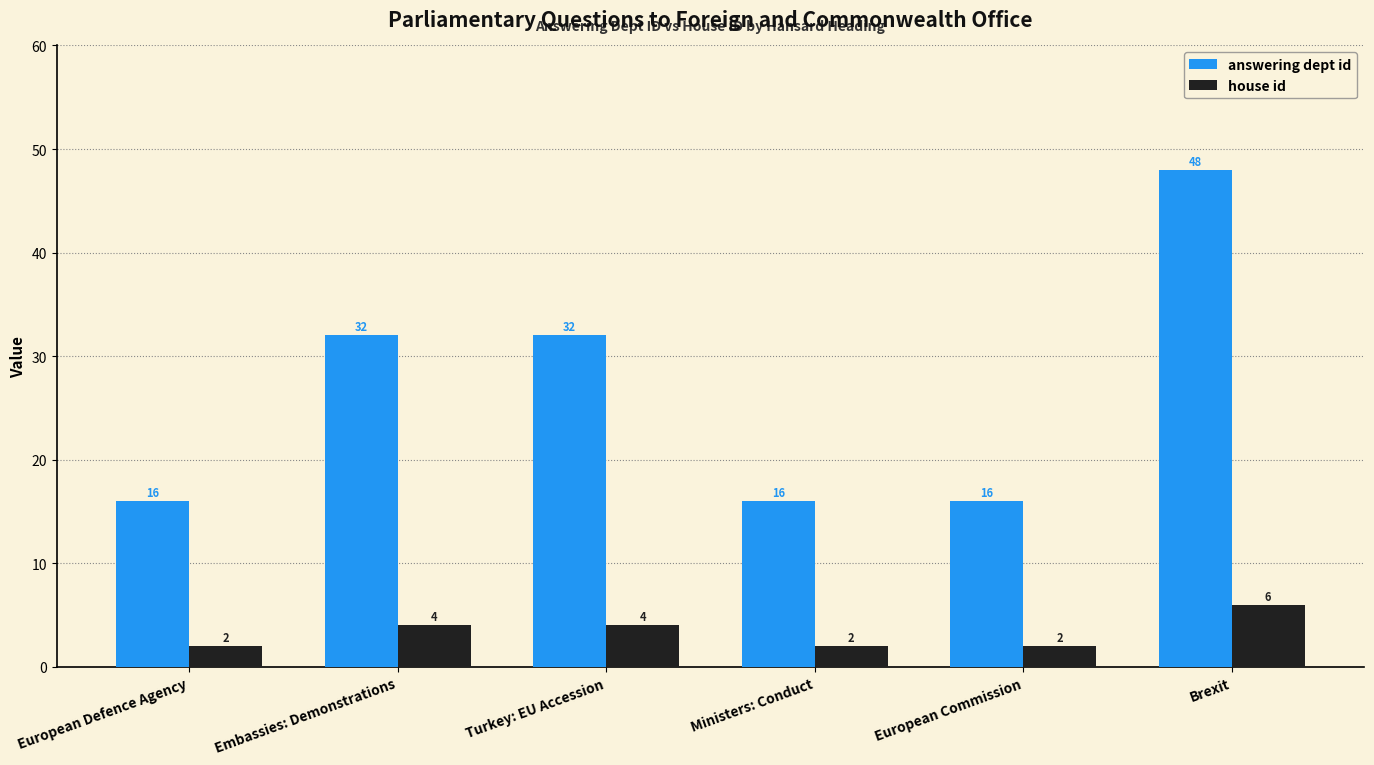

Reading right to left, transcribe all the data shown in this chart.

answering dept id: Brexit=48	European Commission=16	Ministers: Conduct=16	Turkey: EU Accession=32	Embassies: Demonstrations=32	European Defence Agency=16
house id: Brexit=6	European Commission=2	Ministers: Conduct=2	Turkey: EU Accession=4	Embassies: Demonstrations=4	European Defence Agency=2